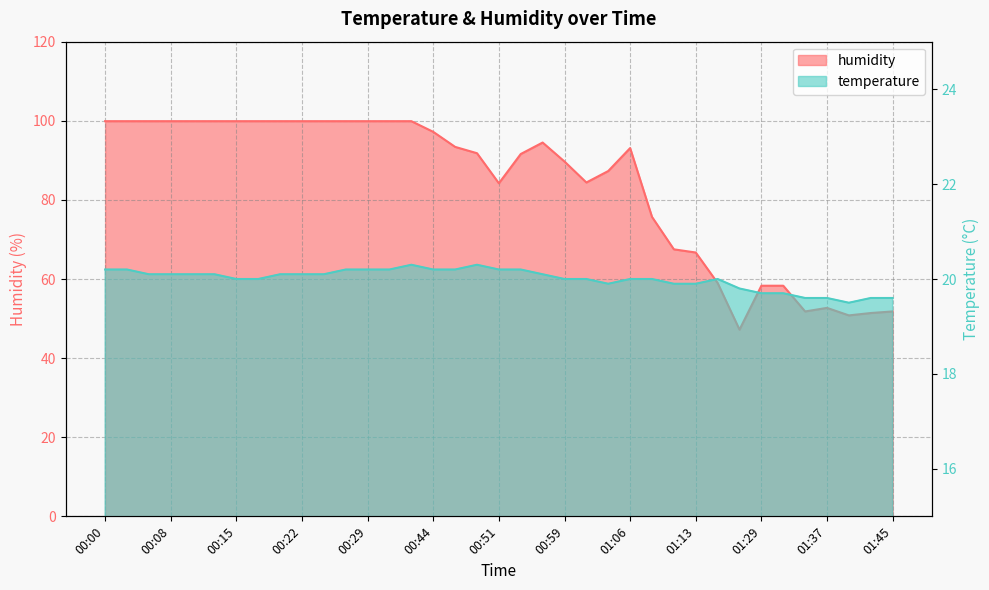

What is the sum of the temperature values at 01:37 and 01:32?

39.3